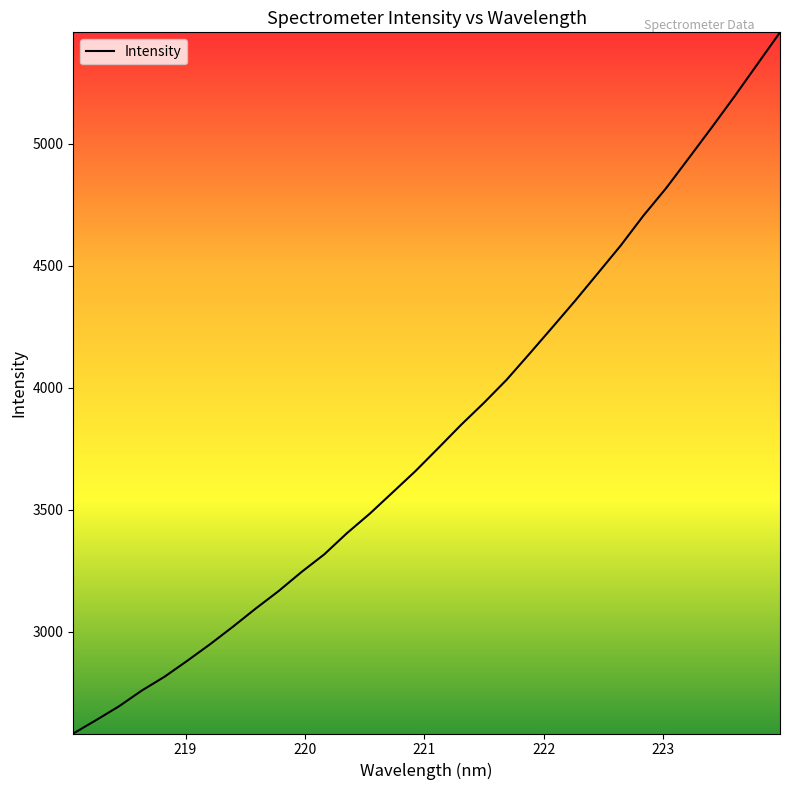

What is the greatest value displayed?

5456.9